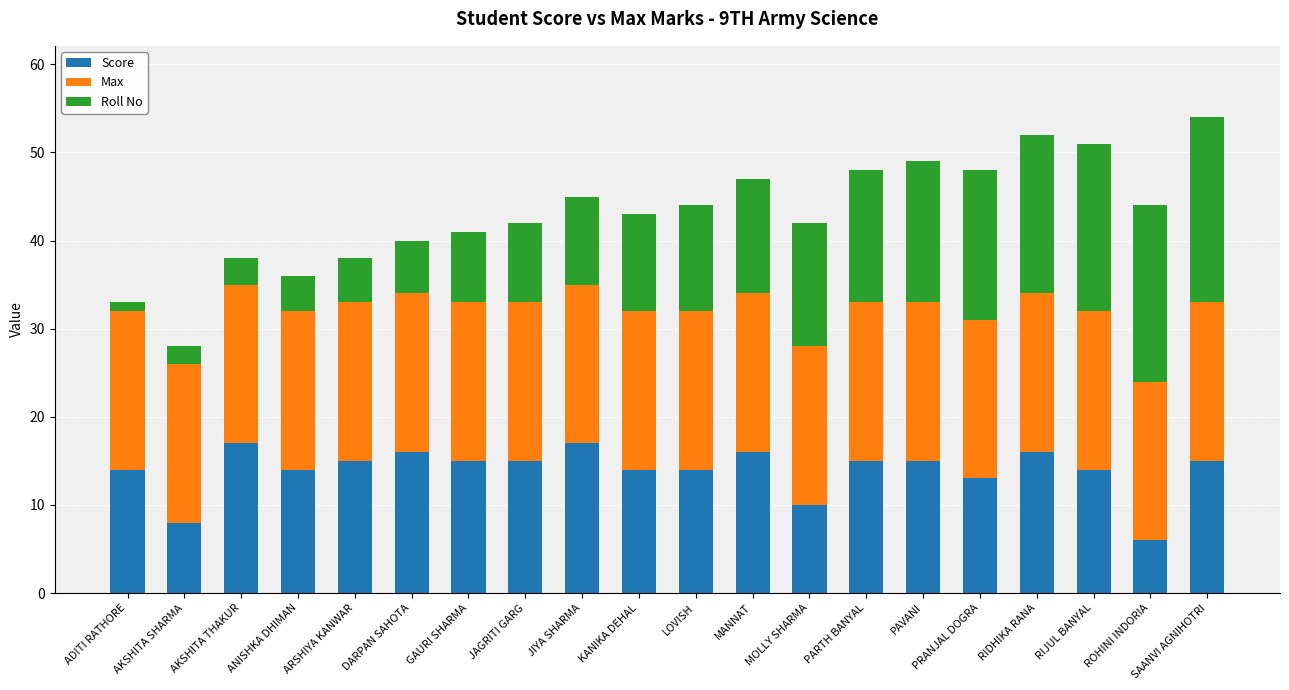

True or false: Score has a value of 4 at AKSHITA SHARMA.

False